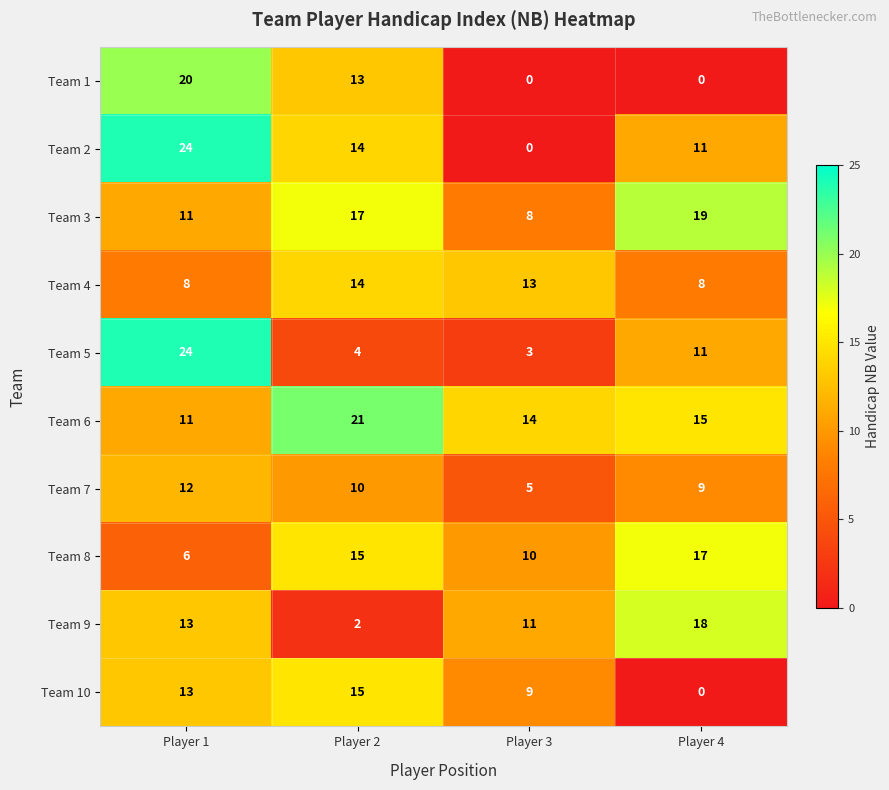

Which series has the largest range (max minus min)?

Team 2